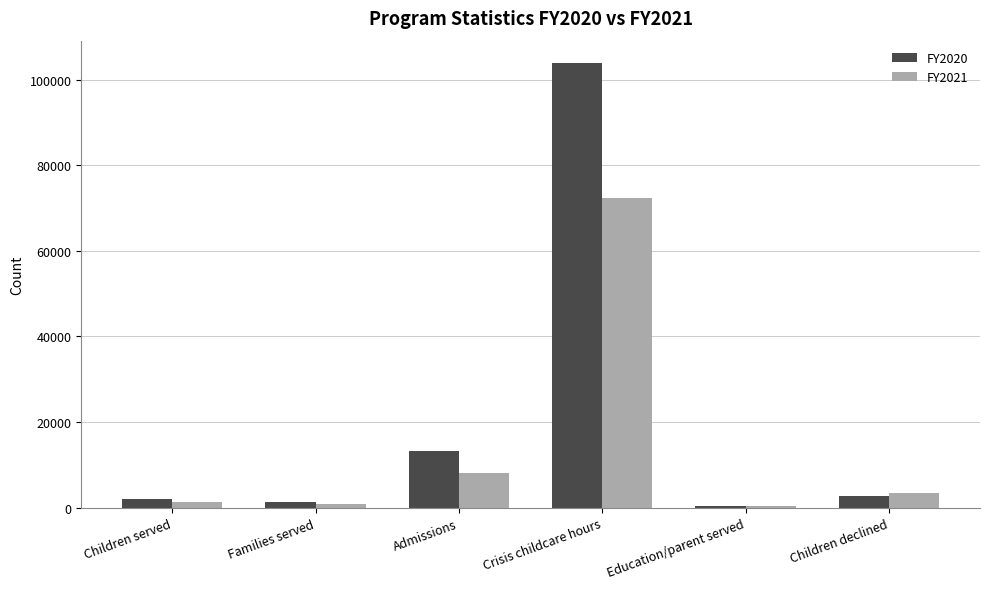

Where is FY2020 nearest to the value 52154?

Admissions